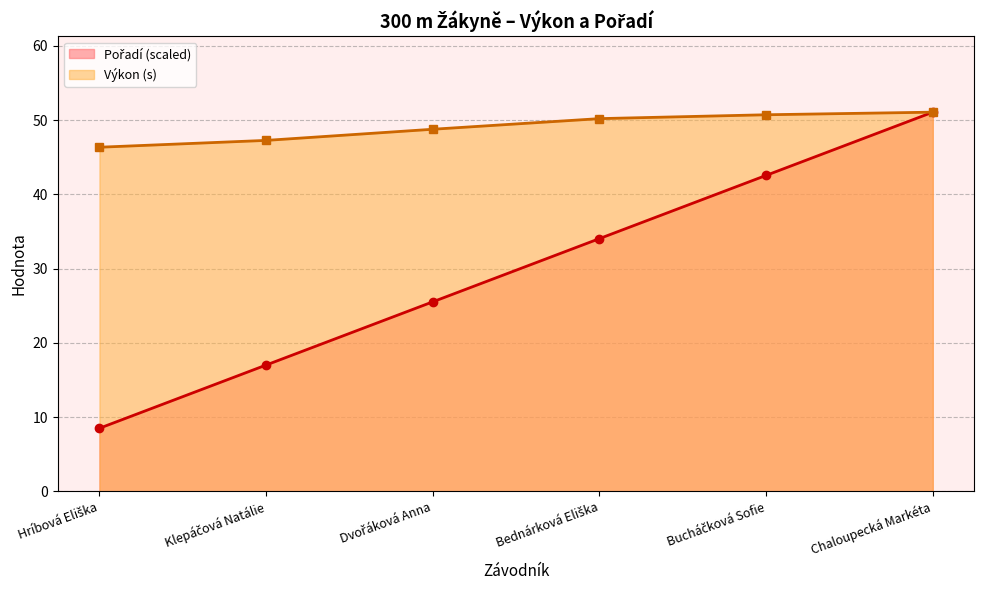

Does the chart have visible grid lines?

Yes